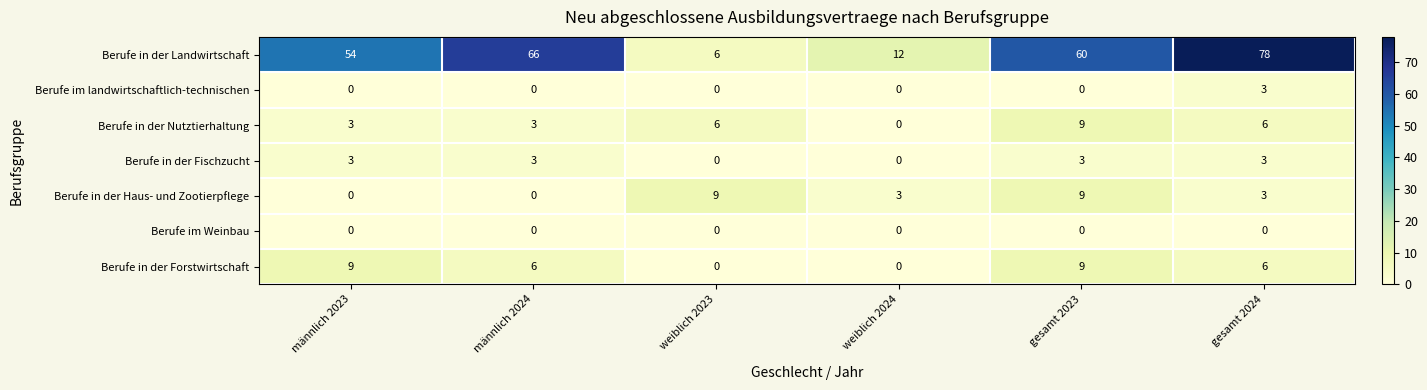

What is the greatest value displayed?

78